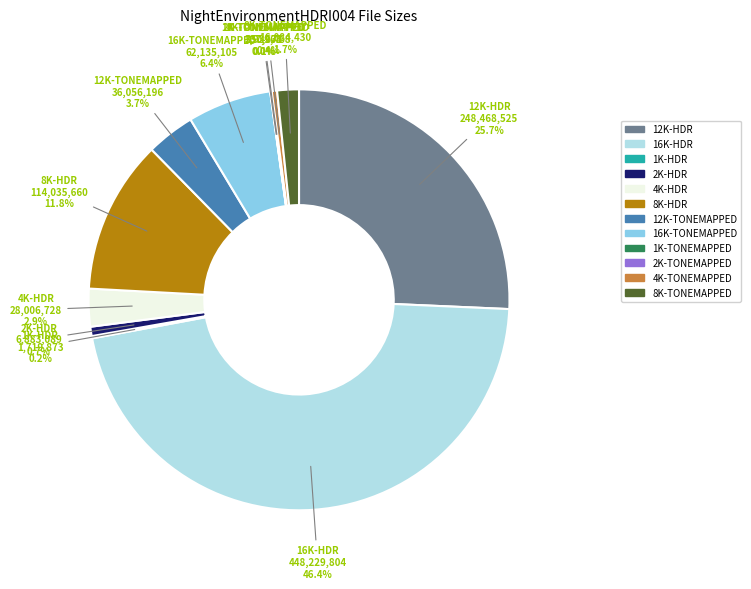

Combined, what portion of the pie is 4K-TONEMAPPED and 4K-HDR?

3.3%